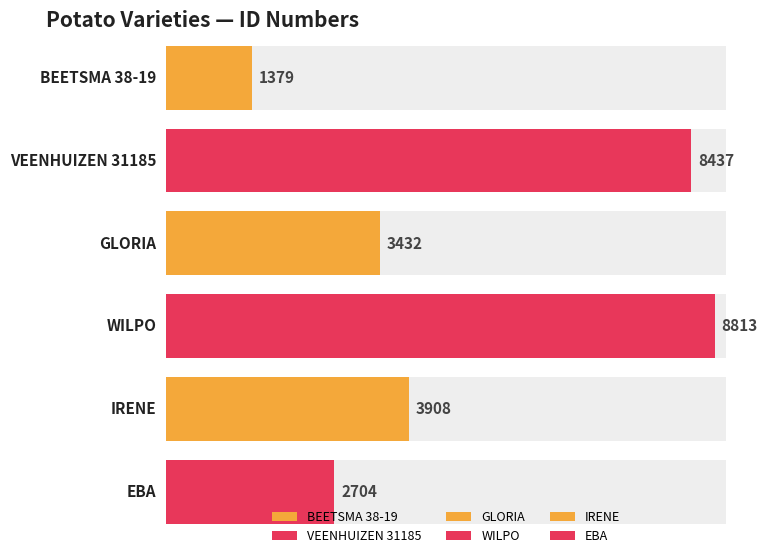

What is the average value?

4779